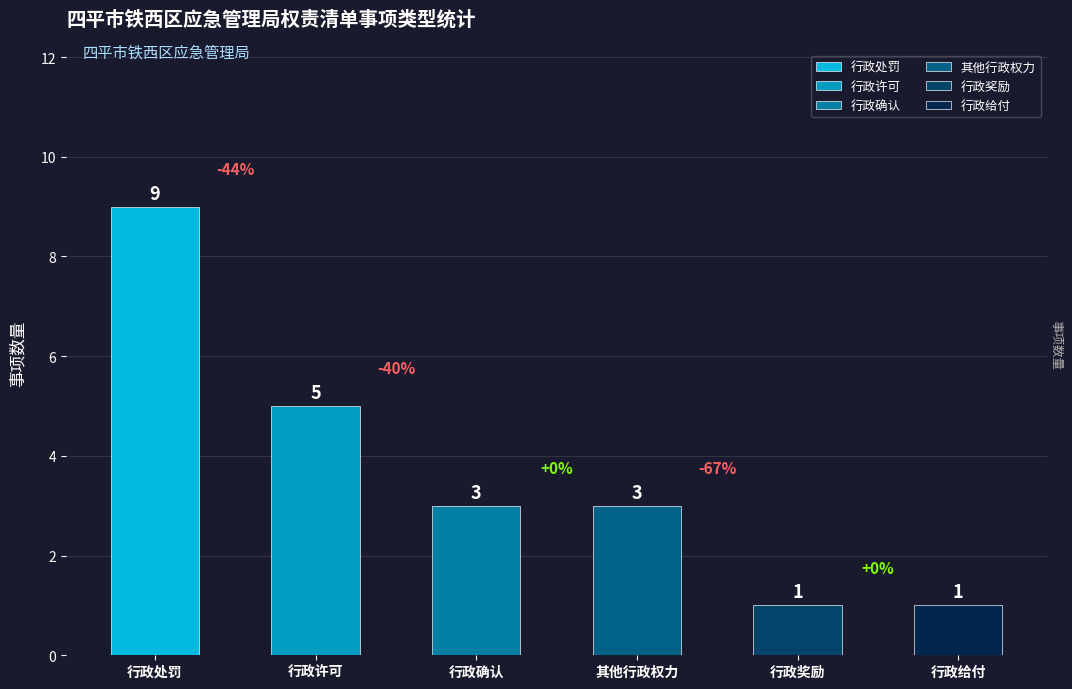

Reading right to left, transcribe all the data shown in this chart.

1	1	3	3	5	9